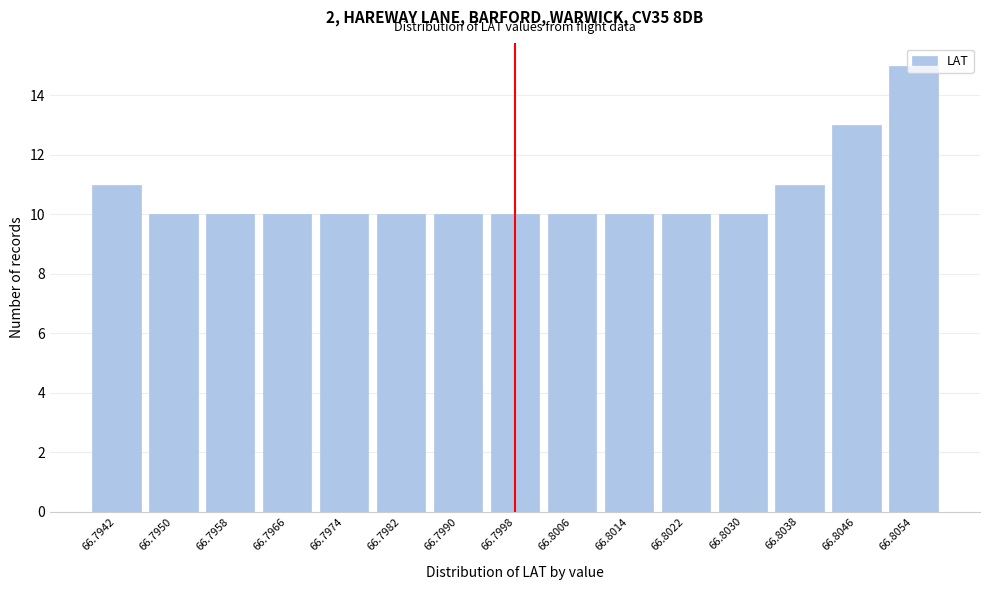

What is the difference between the maximum and minimum values?

5